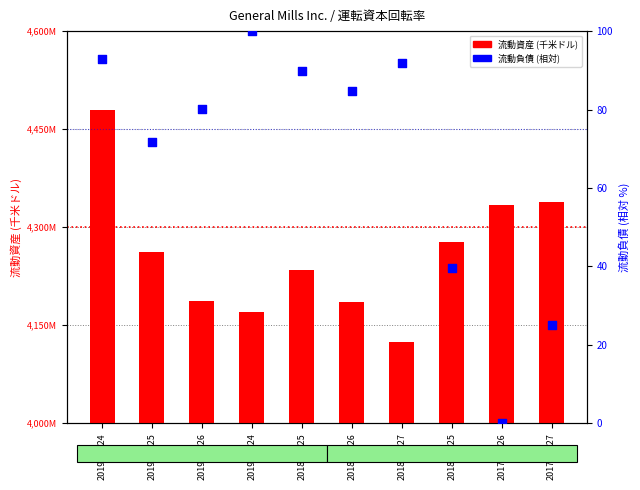

What is the change in value from 2018-11-25 to 2017-11-26?

-89.9